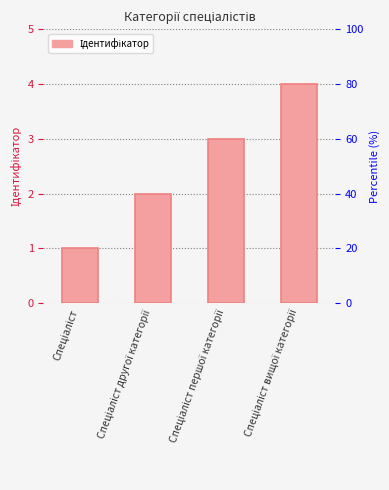

What is the difference between the values at Спеціаліст другої категорії and Спеціаліст вищої категорії?

2